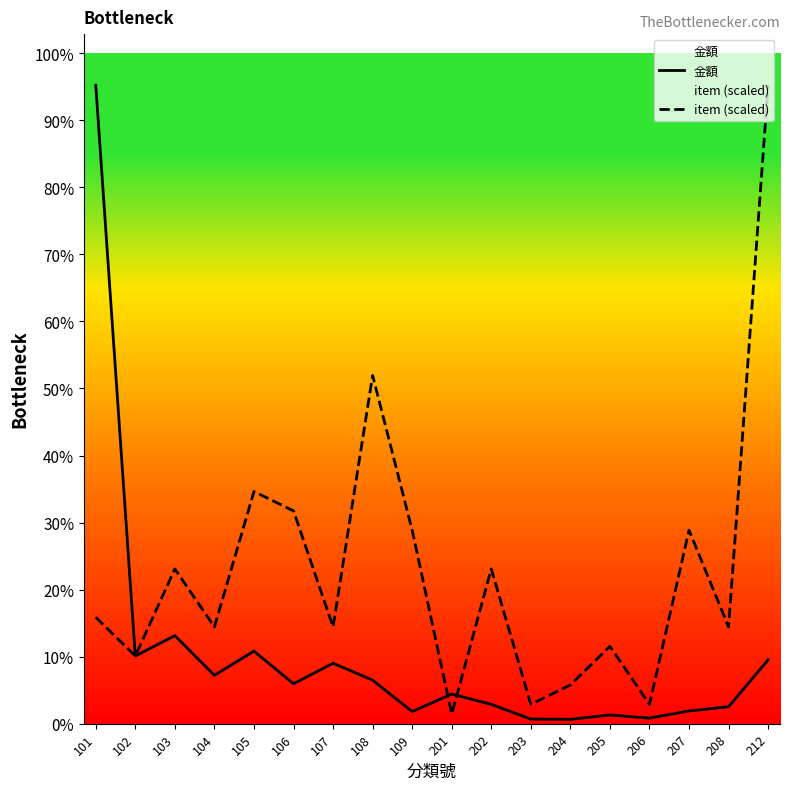

Which series changed the most between 206 and 212?

item (scaled)